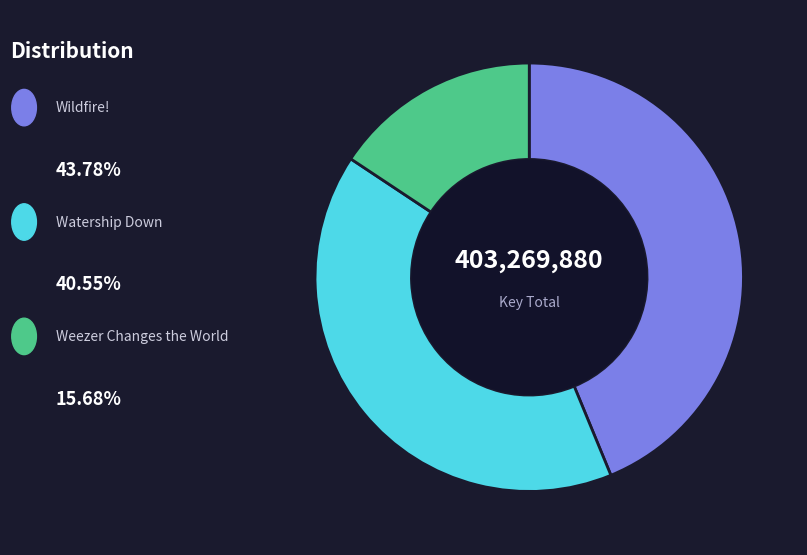

Is there a majority slice in this chart?

No